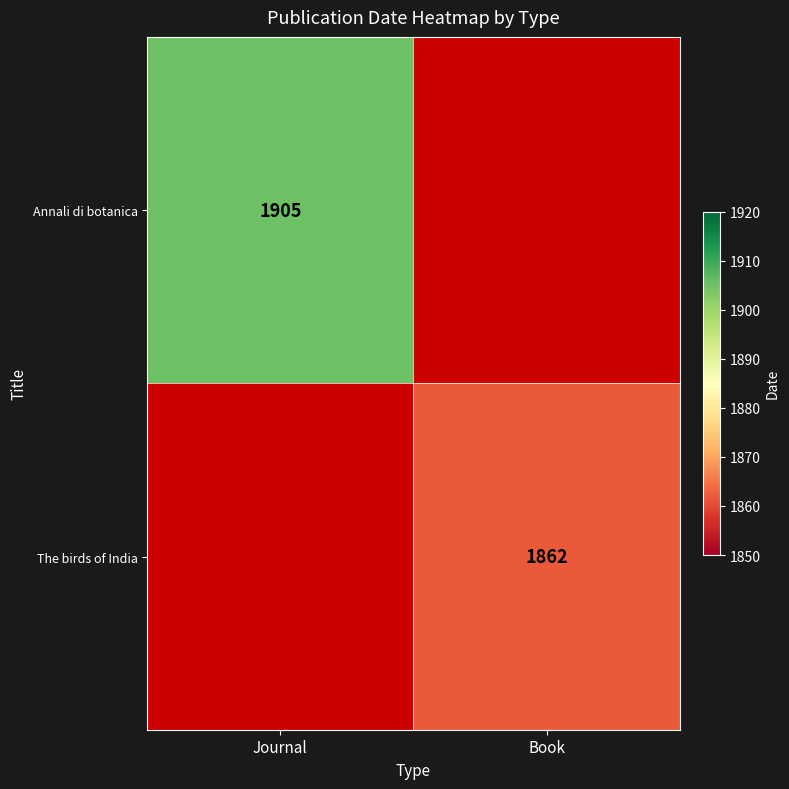

The value of The birds of India at Book is 3016. True or false?

False